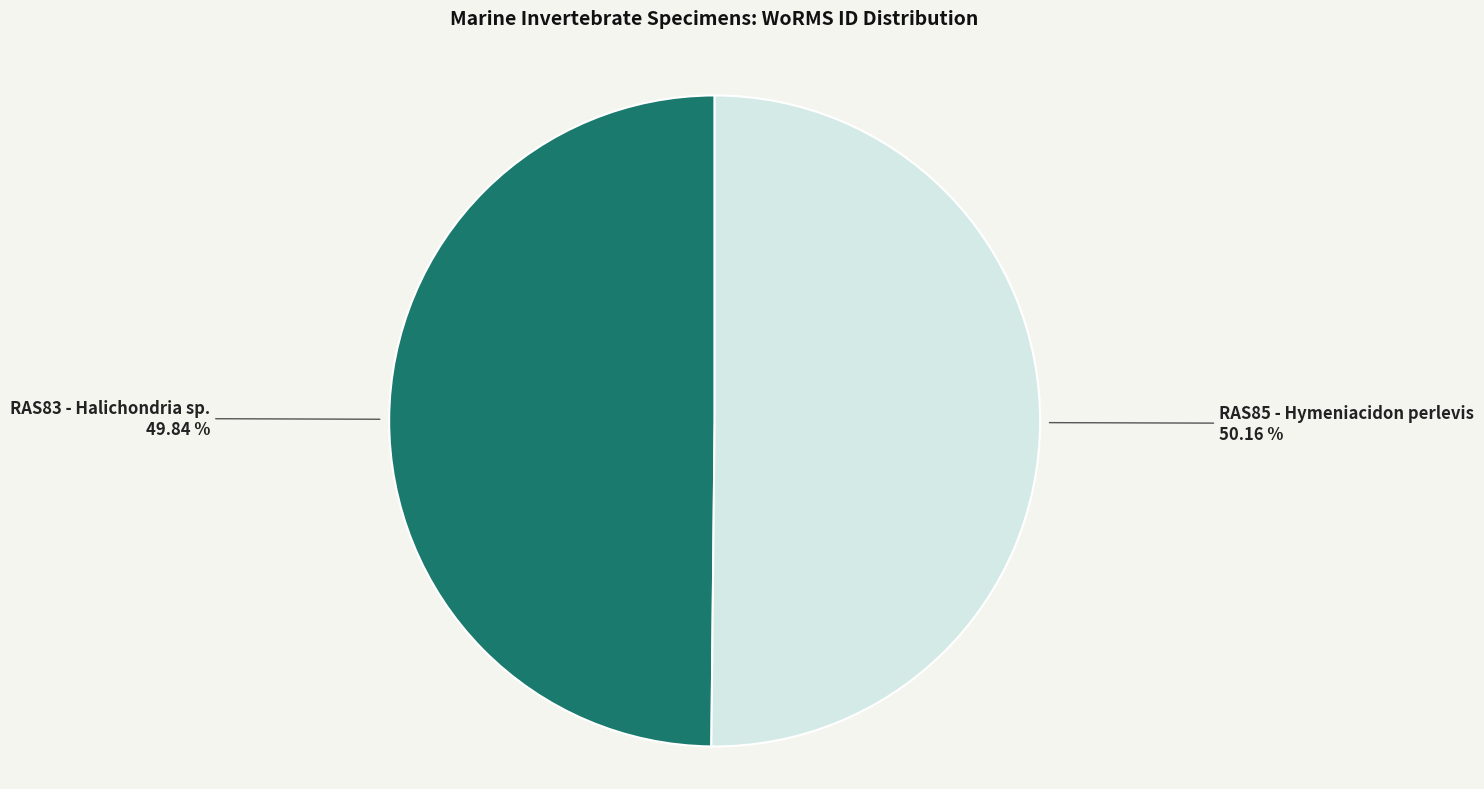

How many segments does this pie chart have?

2